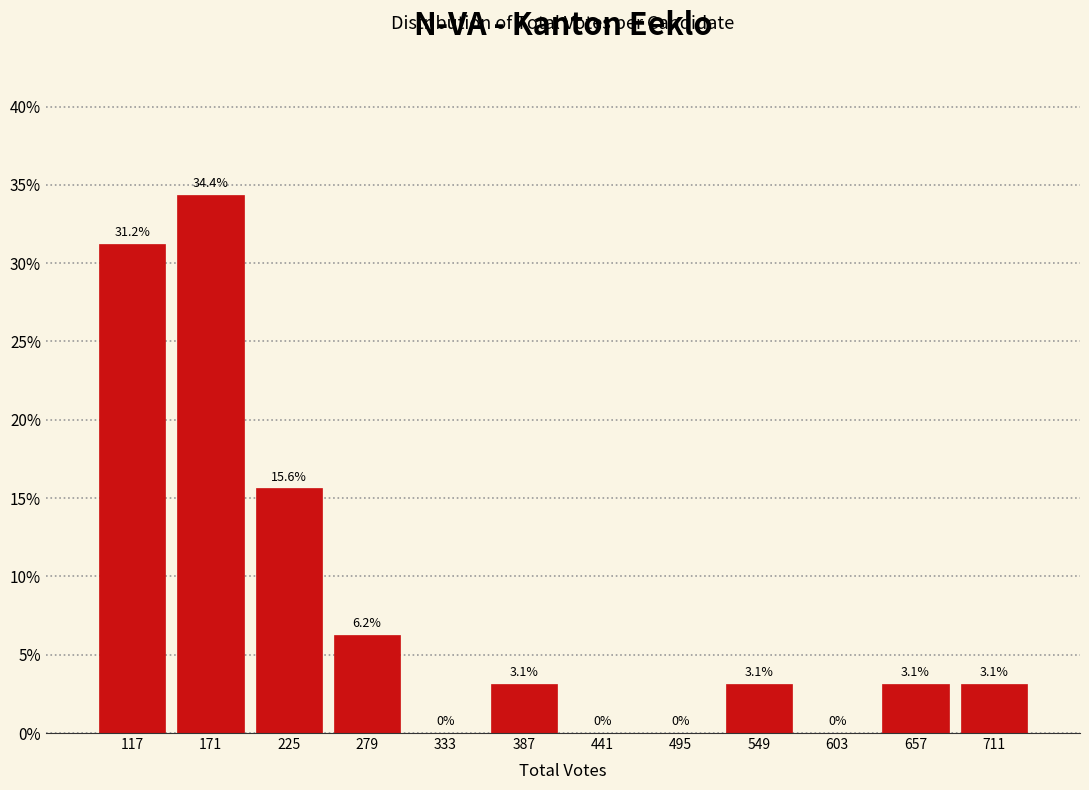

Reading left to right, list every bar in this chart as the range it spans on the x-axis followed by its height. The bar edges are not printed on the chart, so give them approximately, as read against the axis.

90 to 144: 31.2
144 to 198: 34.4
198 to 252: 15.6
252 to 306: 6.2
306 to 360: 0.0
360 to 414: 3.1
414 to 468: 0.0
468 to 522: 0.0
522 to 576: 3.1
576 to 630: 0.0
630 to 684: 3.1
684 to 738: 3.1